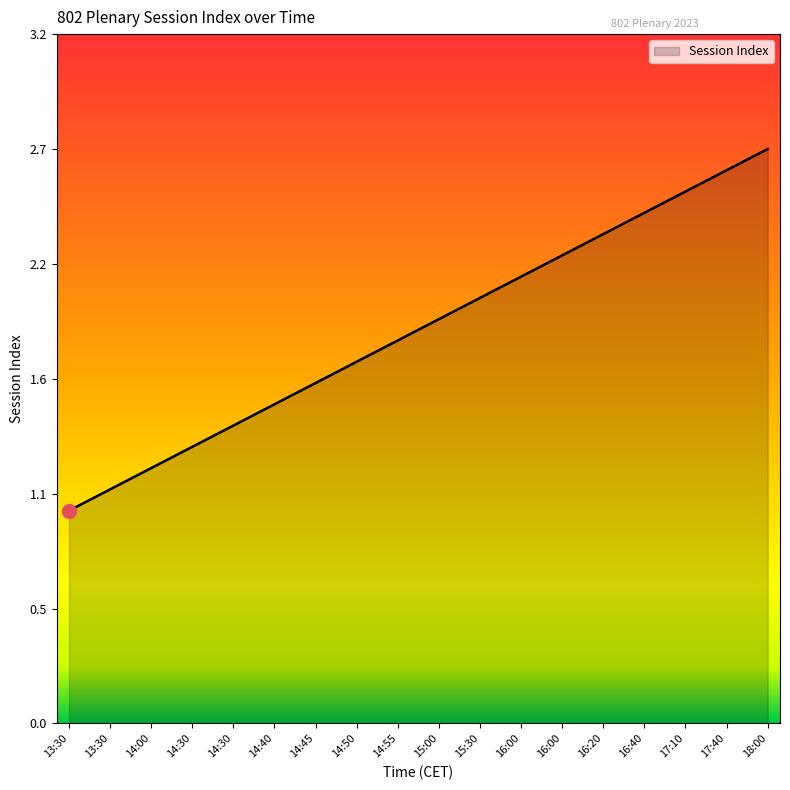

Rank the categories by value from lowest to highest.

13:30, 13:30, 14:00, 14:30, 14:30, 14:40, 14:45, 14:50, 14:55, 15:00, 15:30, 16:00, 16:00, 16:20, 16:40, 17:10, 17:40, 18:00